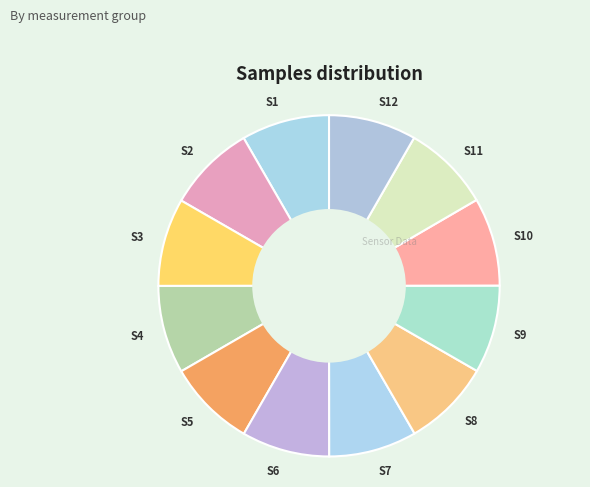

How many slices are in this pie chart?

12